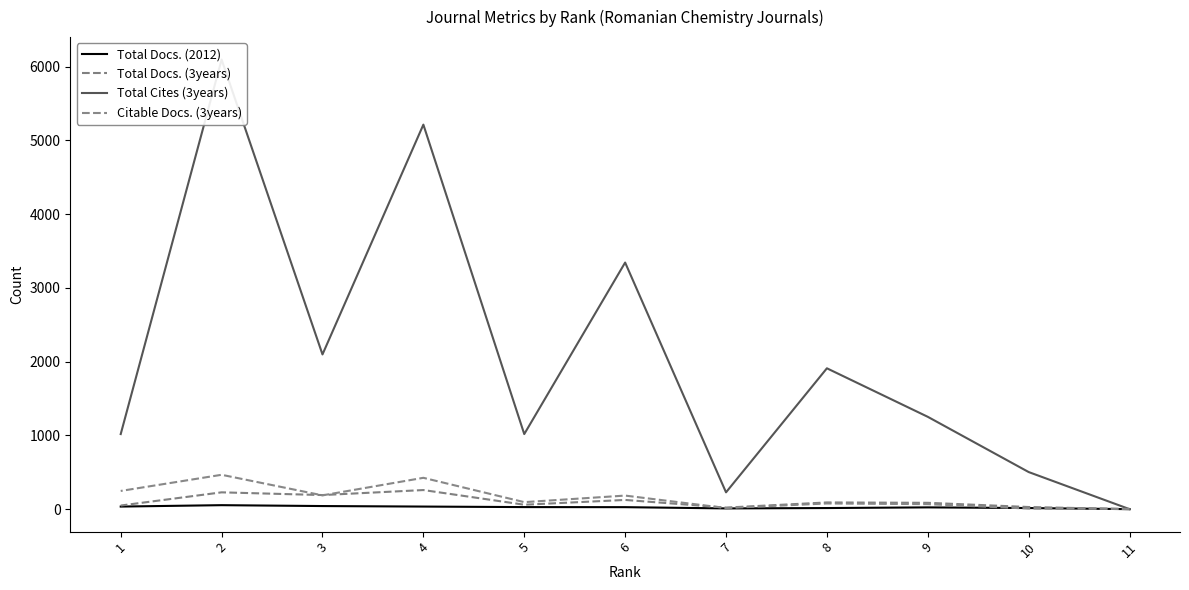

What is the value of the Total Cites (3years) point at the 6th from the left?

3344